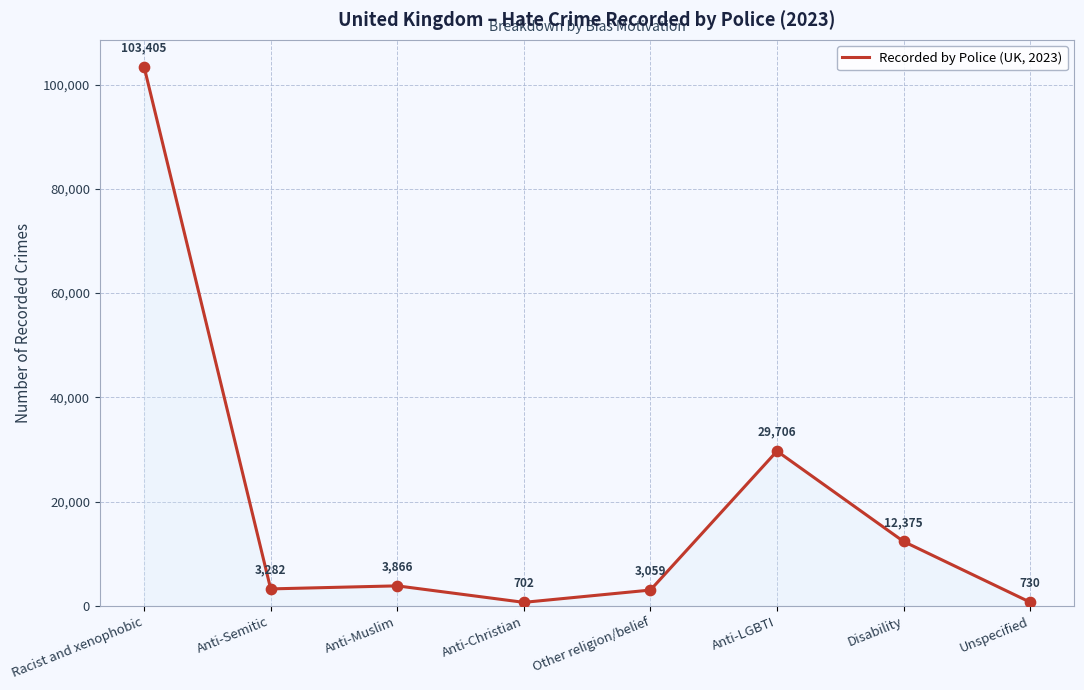

What is the change in value from Anti-Muslim to Other religion/belief?

-807